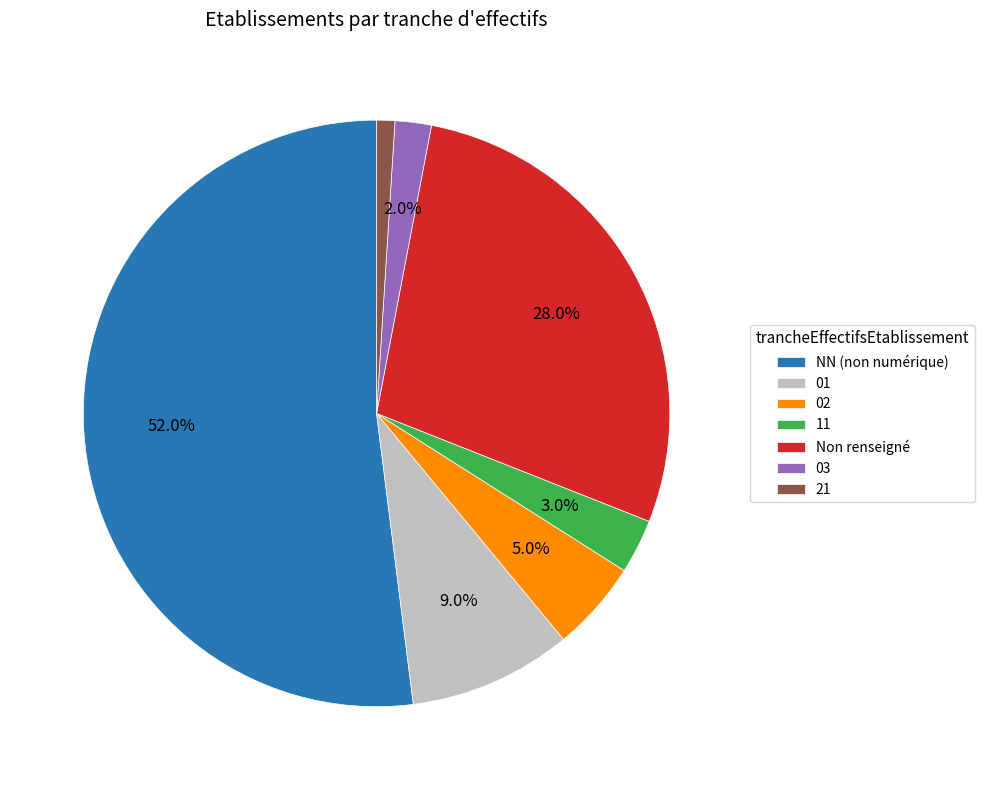

Approximately how many times larger is the value at Non renseigné compared to 11?

9.3